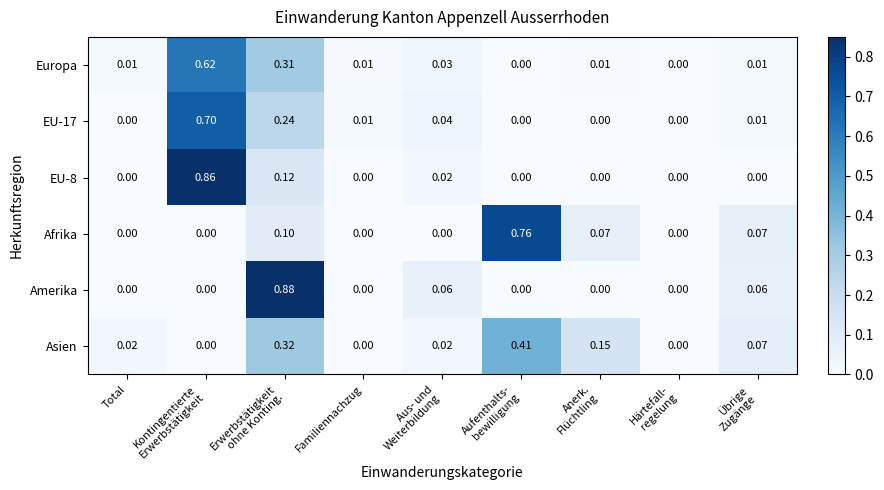

Which series has the widest spread of values?

Amerika